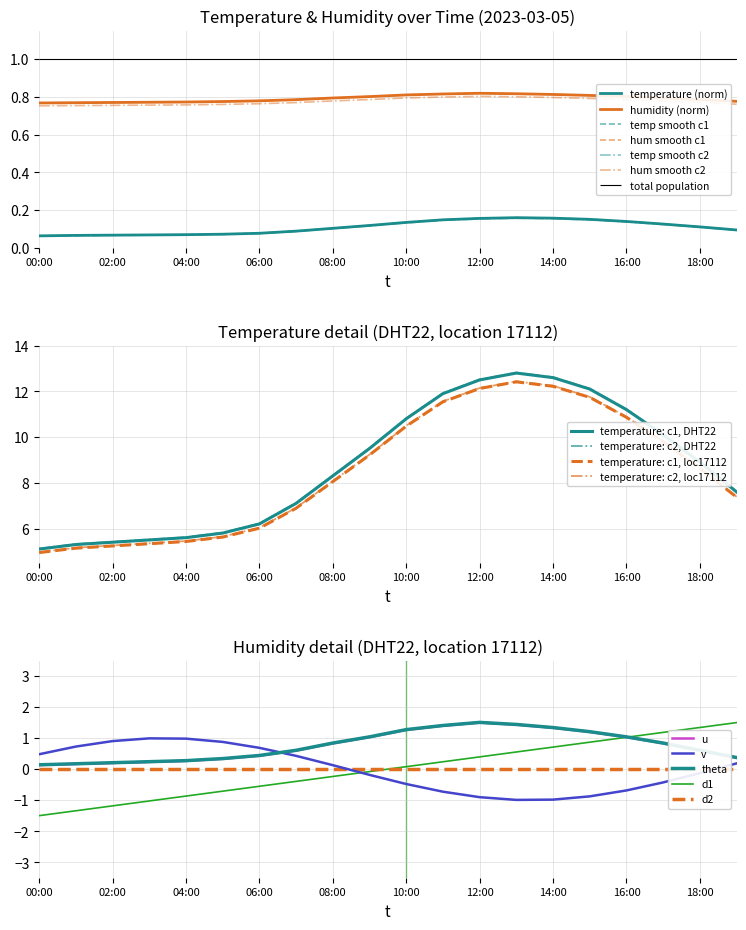

True or false: temp_smooth has more than 1 interior local peaks.

False